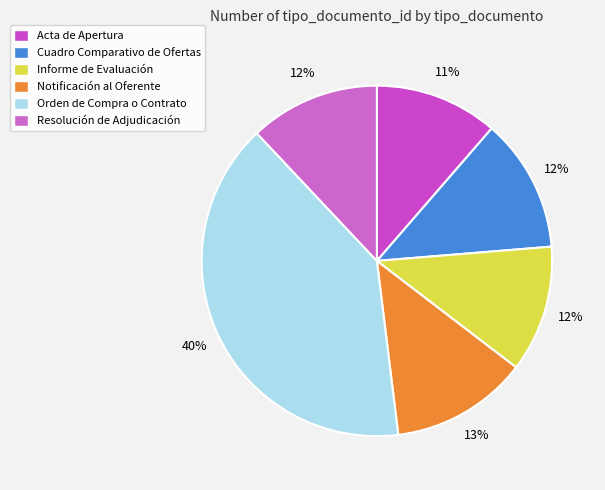

What is the smallest slice in the pie chart?

Acta de Apertura